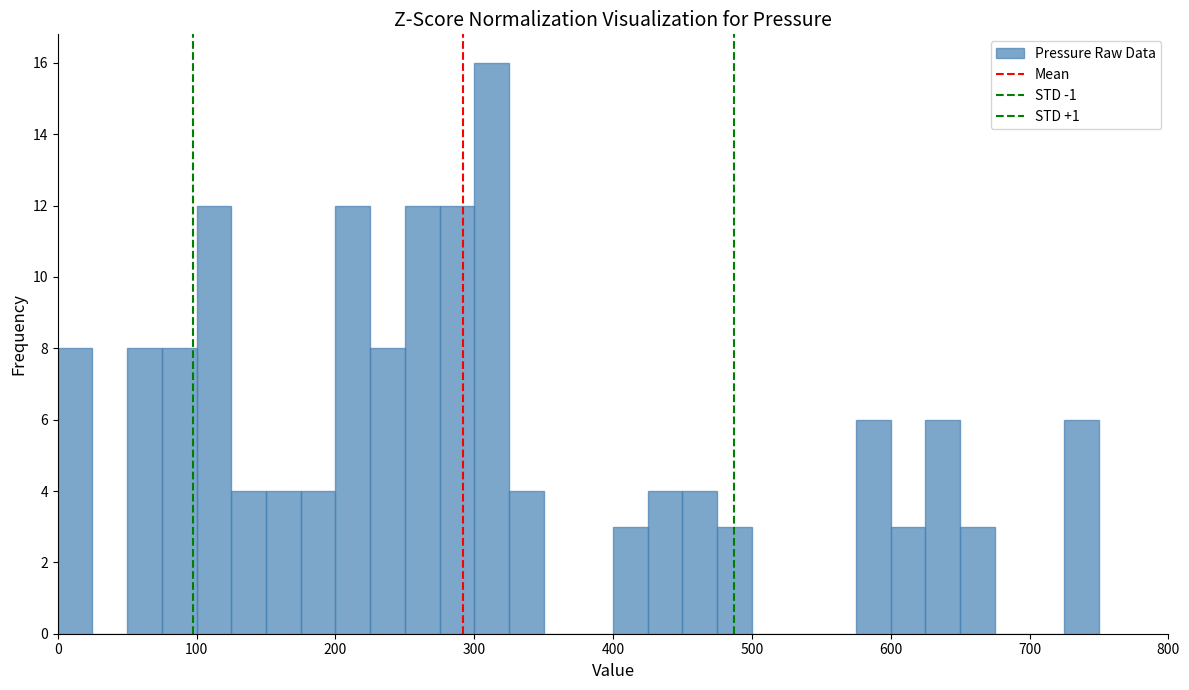

Around what value on the x-axis is the tallest bar? Give the approximate position of its centre, as read against the axis.

310